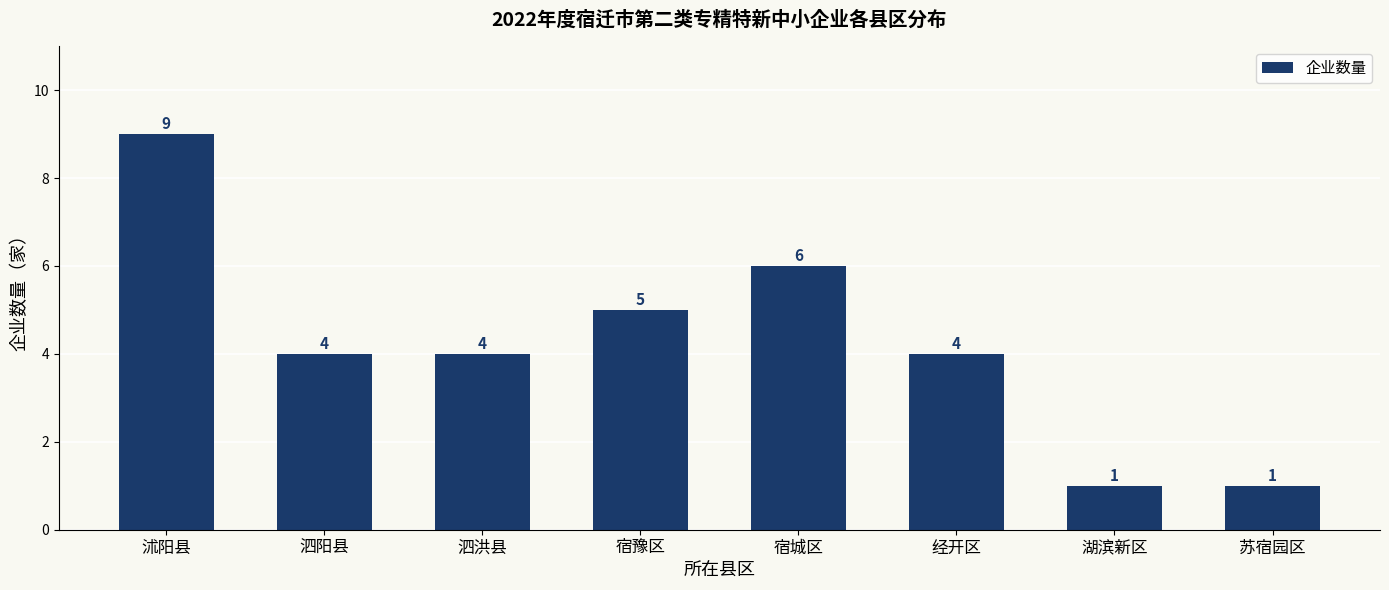

What is the sum of the values at 经开区 and 泗阳县?

8